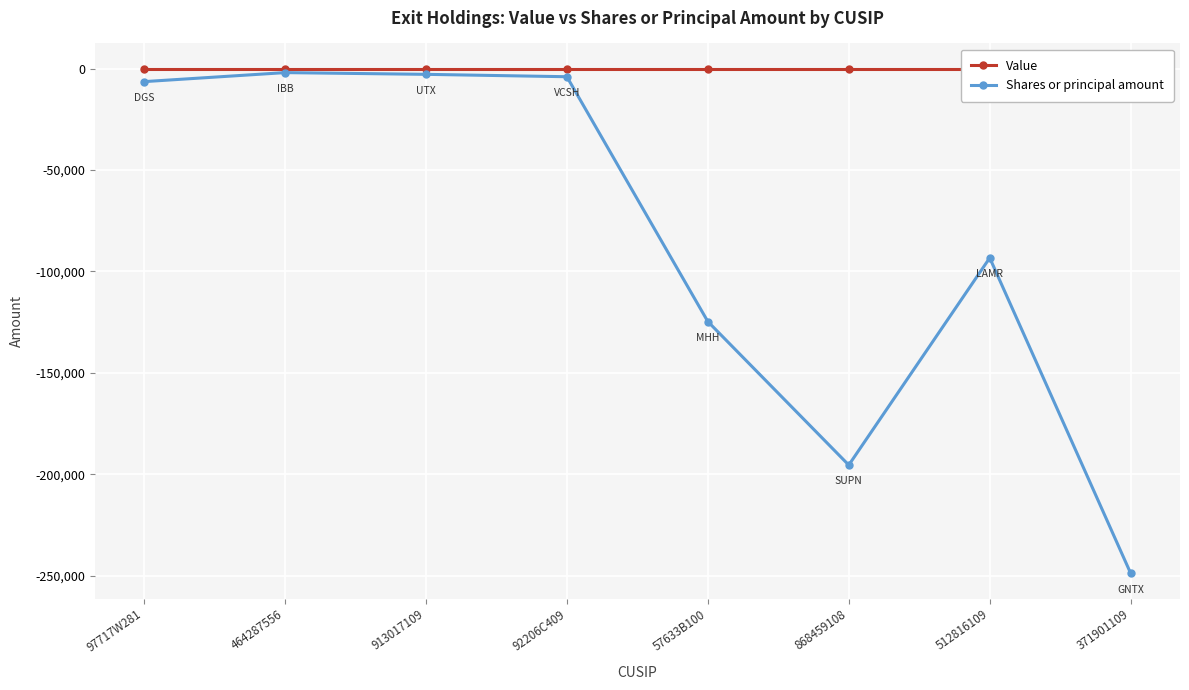

Which label corresponds to the smallest value in the chart?

371901109